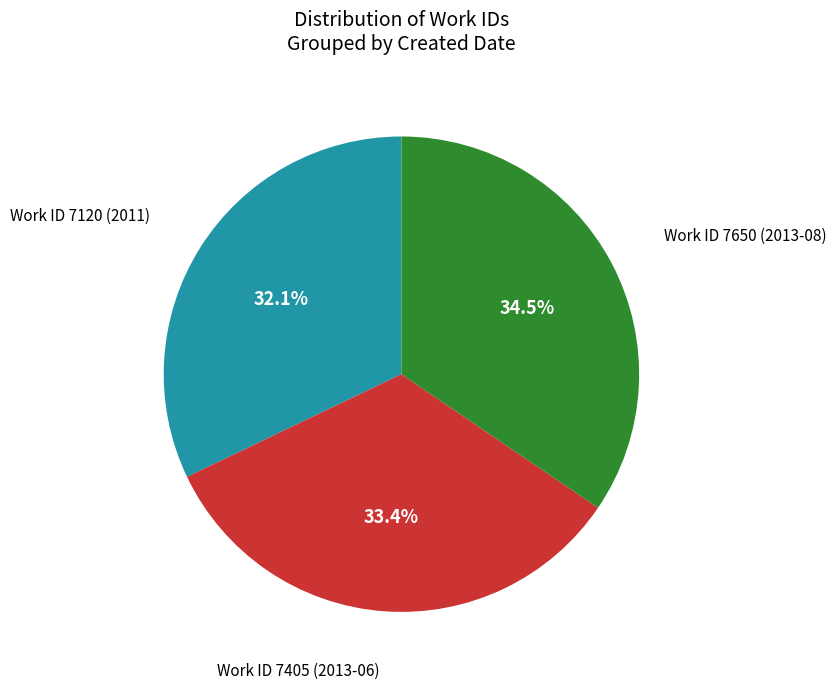

Does any single category account for the majority?

No